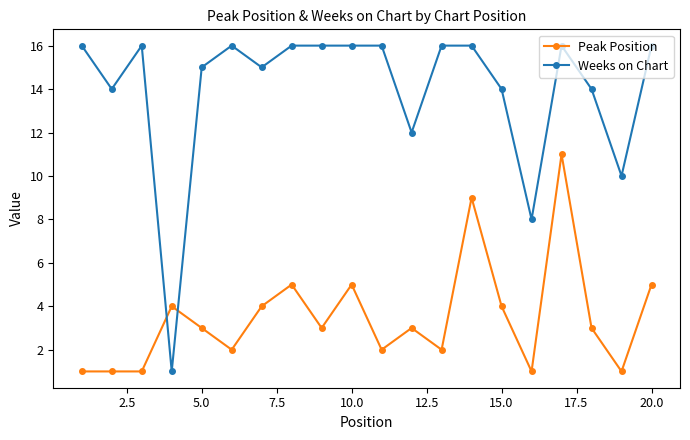

What is the difference between the maximum and minimum values in the Peak Position series?

10